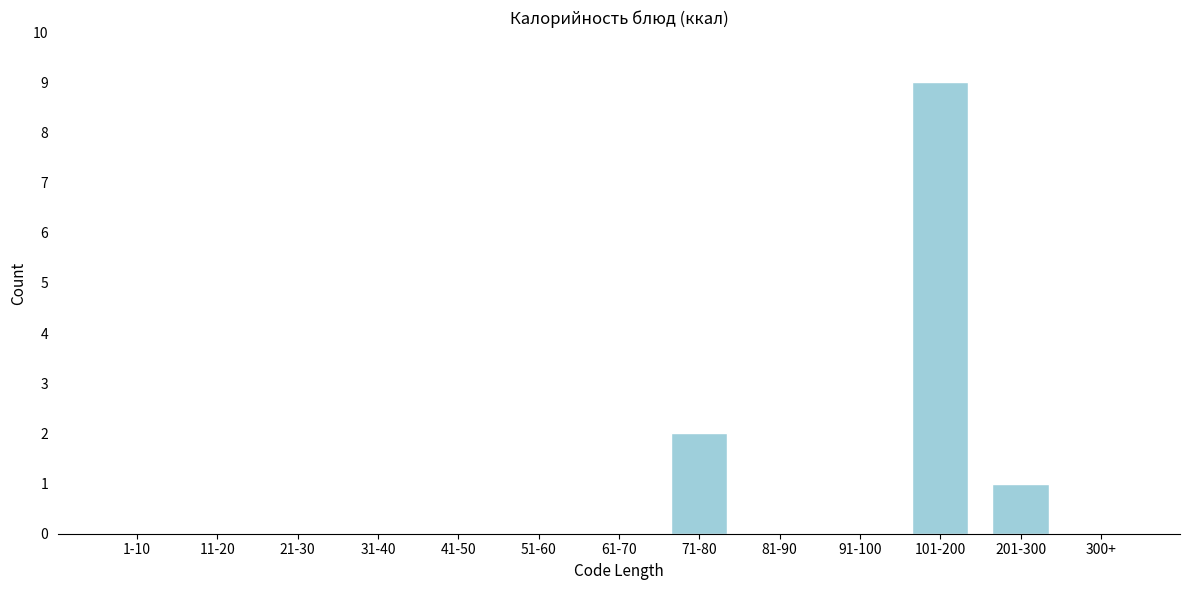

Reading right to left, what are all the values shown in this chart?

300+=0	201-300=1	101-200=9	91-100=0	81-90=0	71-80=2	61-70=0	51-60=0	41-50=0	31-40=0	21-30=0	11-20=0	1-10=0